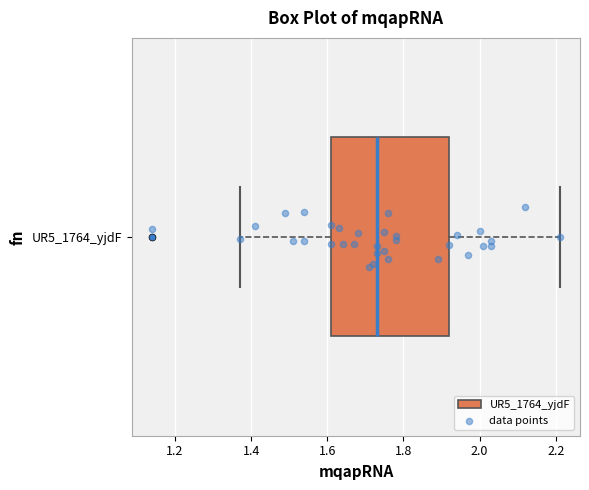

Where is the left edge of the box for UR5_1764_yjdF on the x-axis? The values are not printed on the chart, so give them approximately, as read against the axis.

1.62